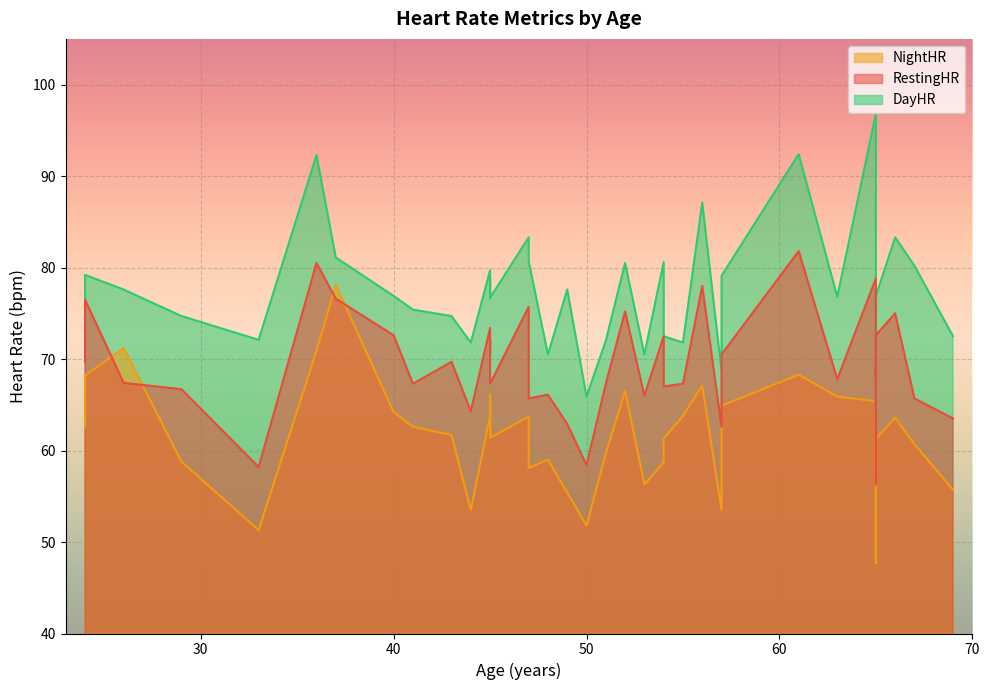

What is the label of the 19th point from the right?

47